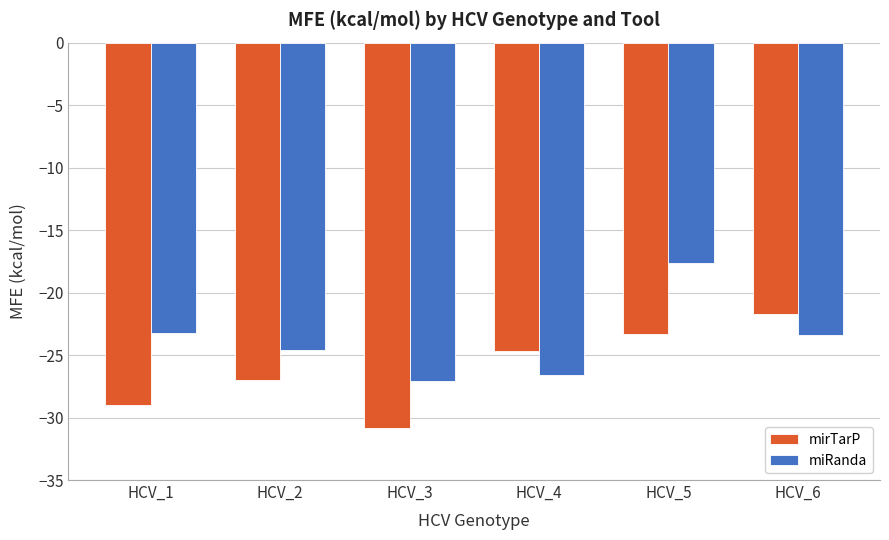

Where does the mirTarP series first go above -24?

HCV_5